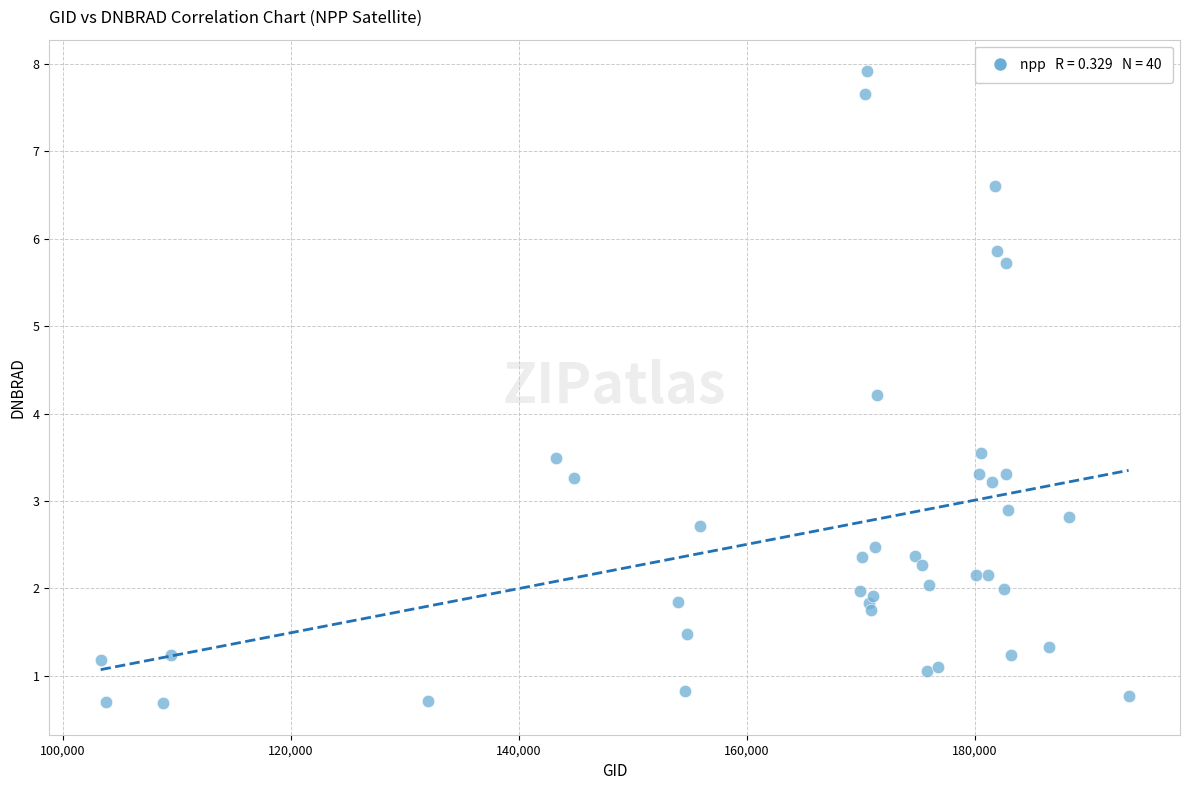

What Y value in the scatter plot is closest to 4?

4.2